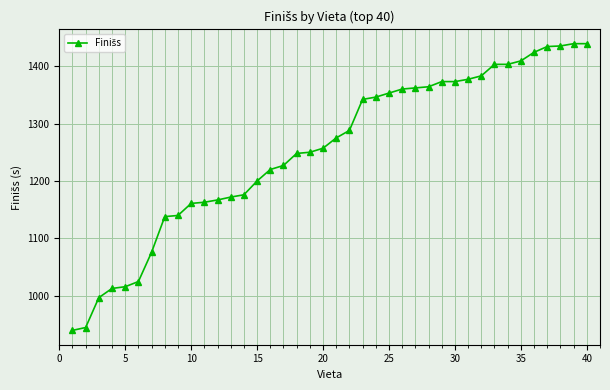

What is the difference between the second highest and second lowest values?

494